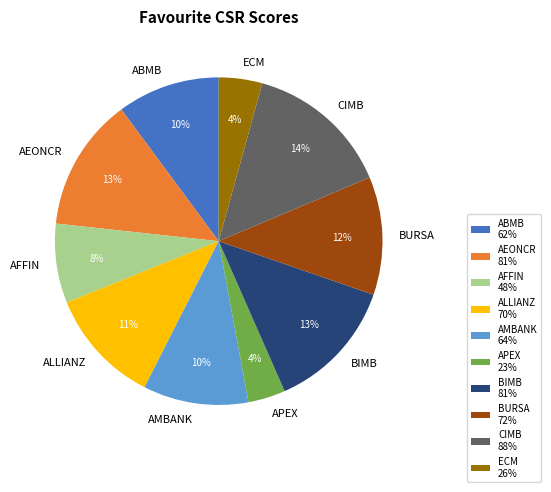

To the nearest percent, what is the combined percentage of AFFIN and ALLIANZ?

19%